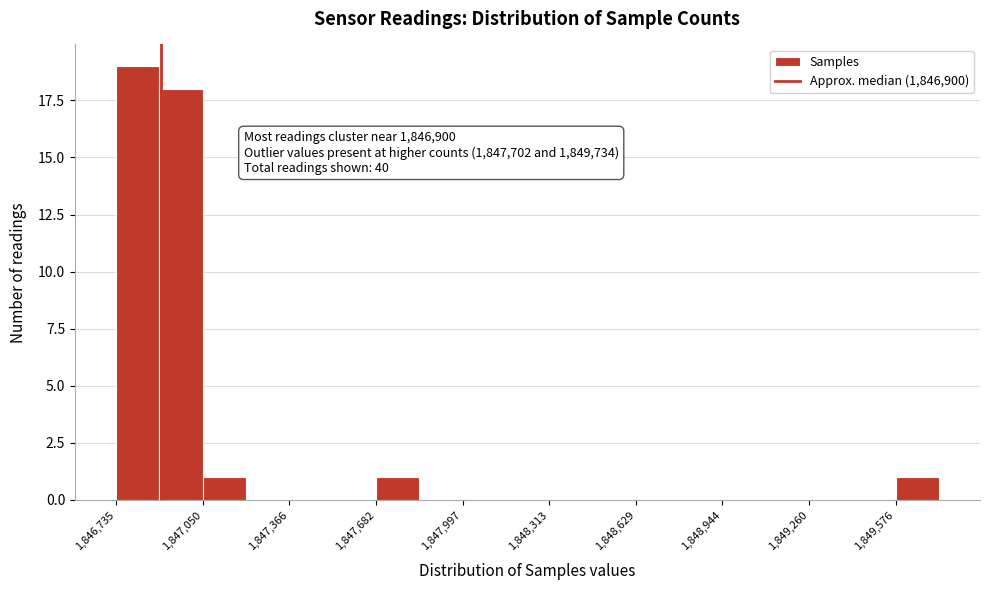

Read against the x-axis, roughly where is the centre of the tallest bar?

1846800